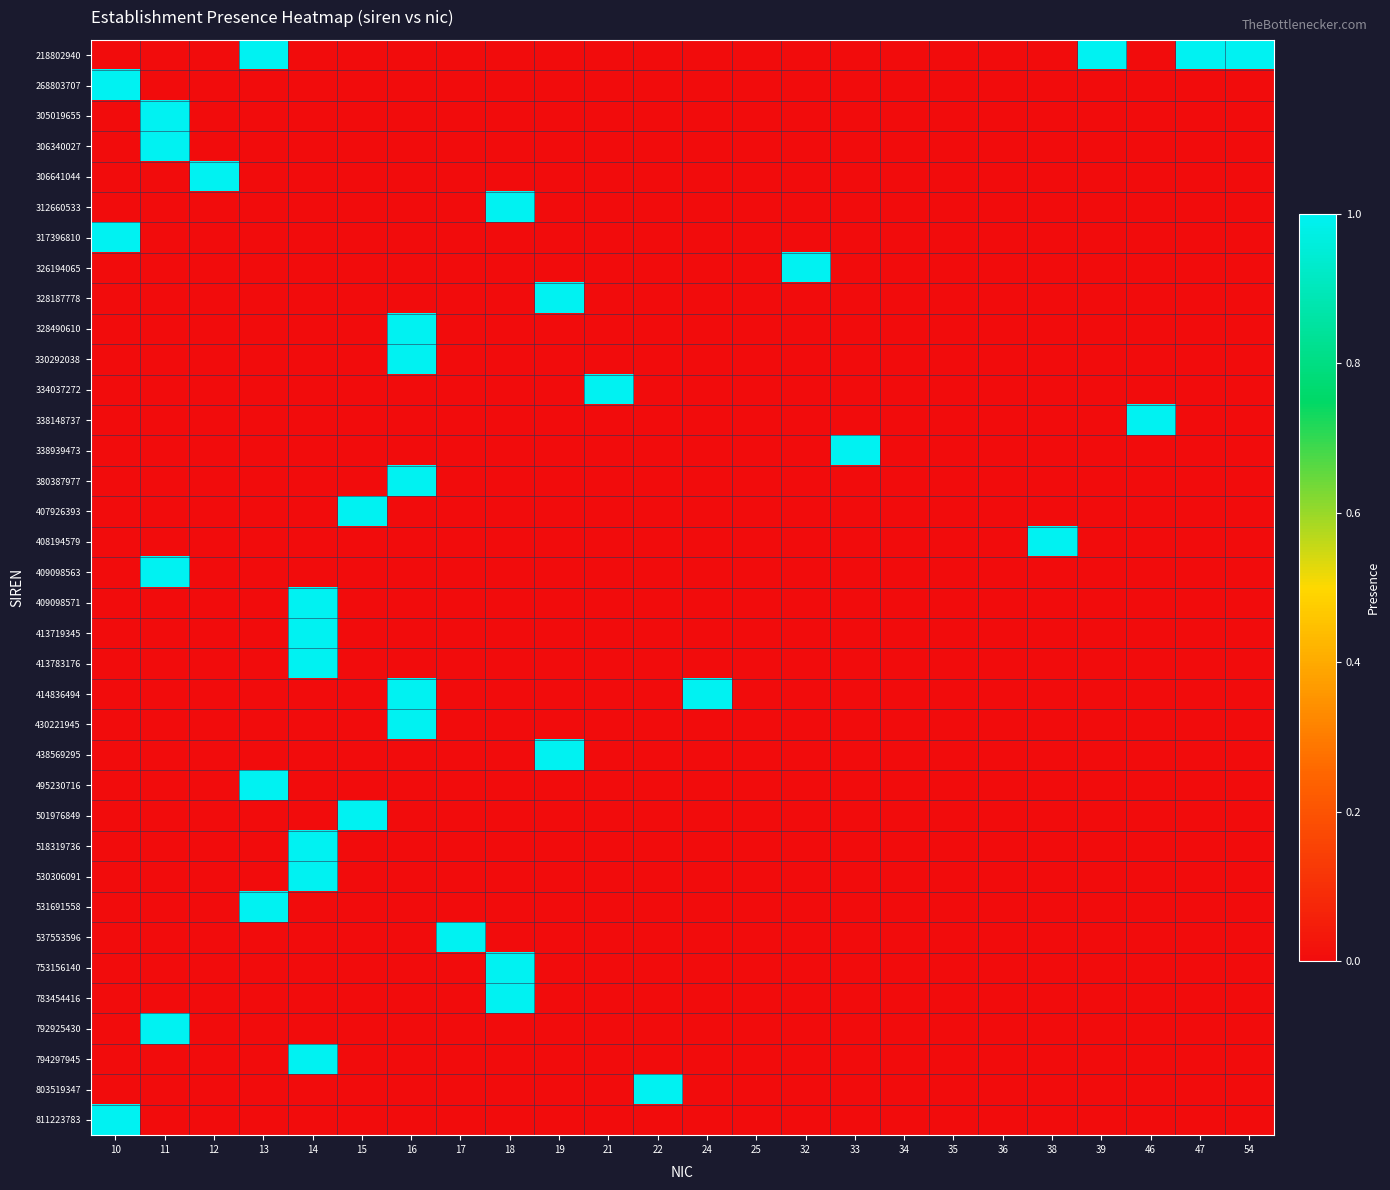

Which has a higher value, 36 or 47?

47